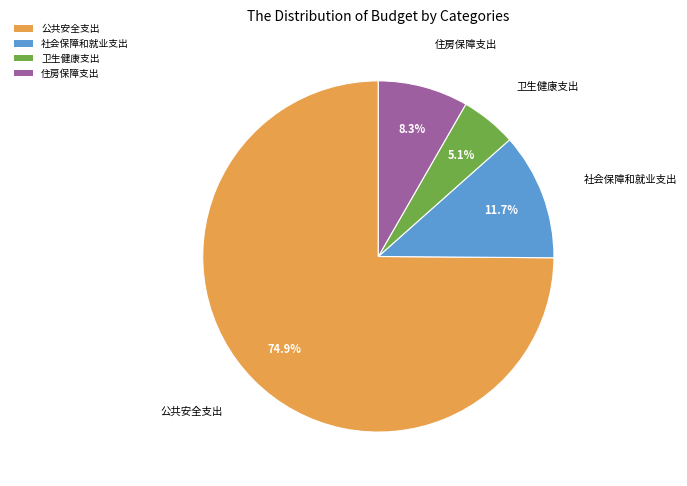

Which category has the biggest portion of the pie?

公共安全支出